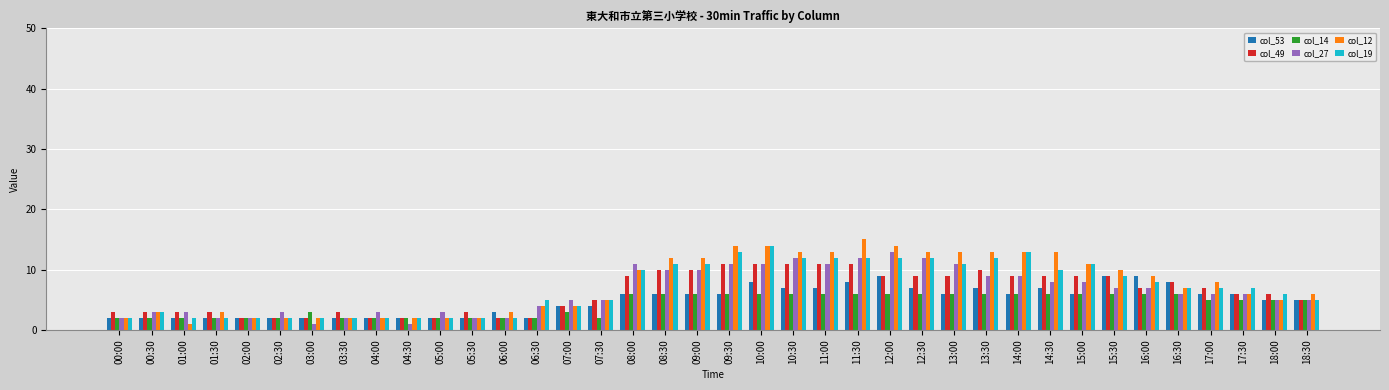

Does the chart contain stacked bars?

No